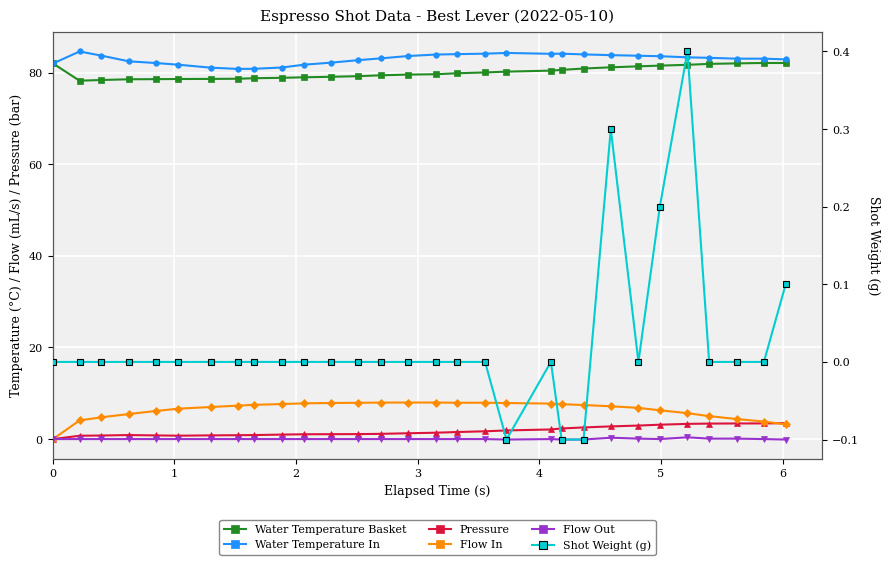

List the series in order of their peak value, lowest first.

Flow Out, Shot Weight (g), Pressure, Flow In, Water Temperature Basket, Water Temperature In